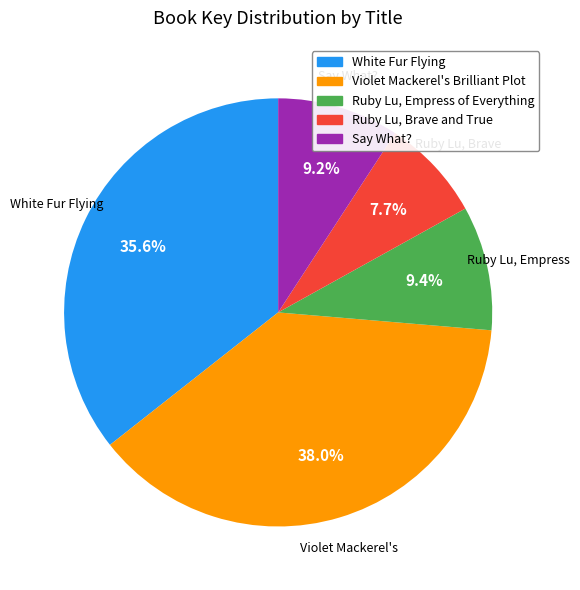

Is it true that Violet Mackerel's Brilliant Plot is 38% of the pie?

True